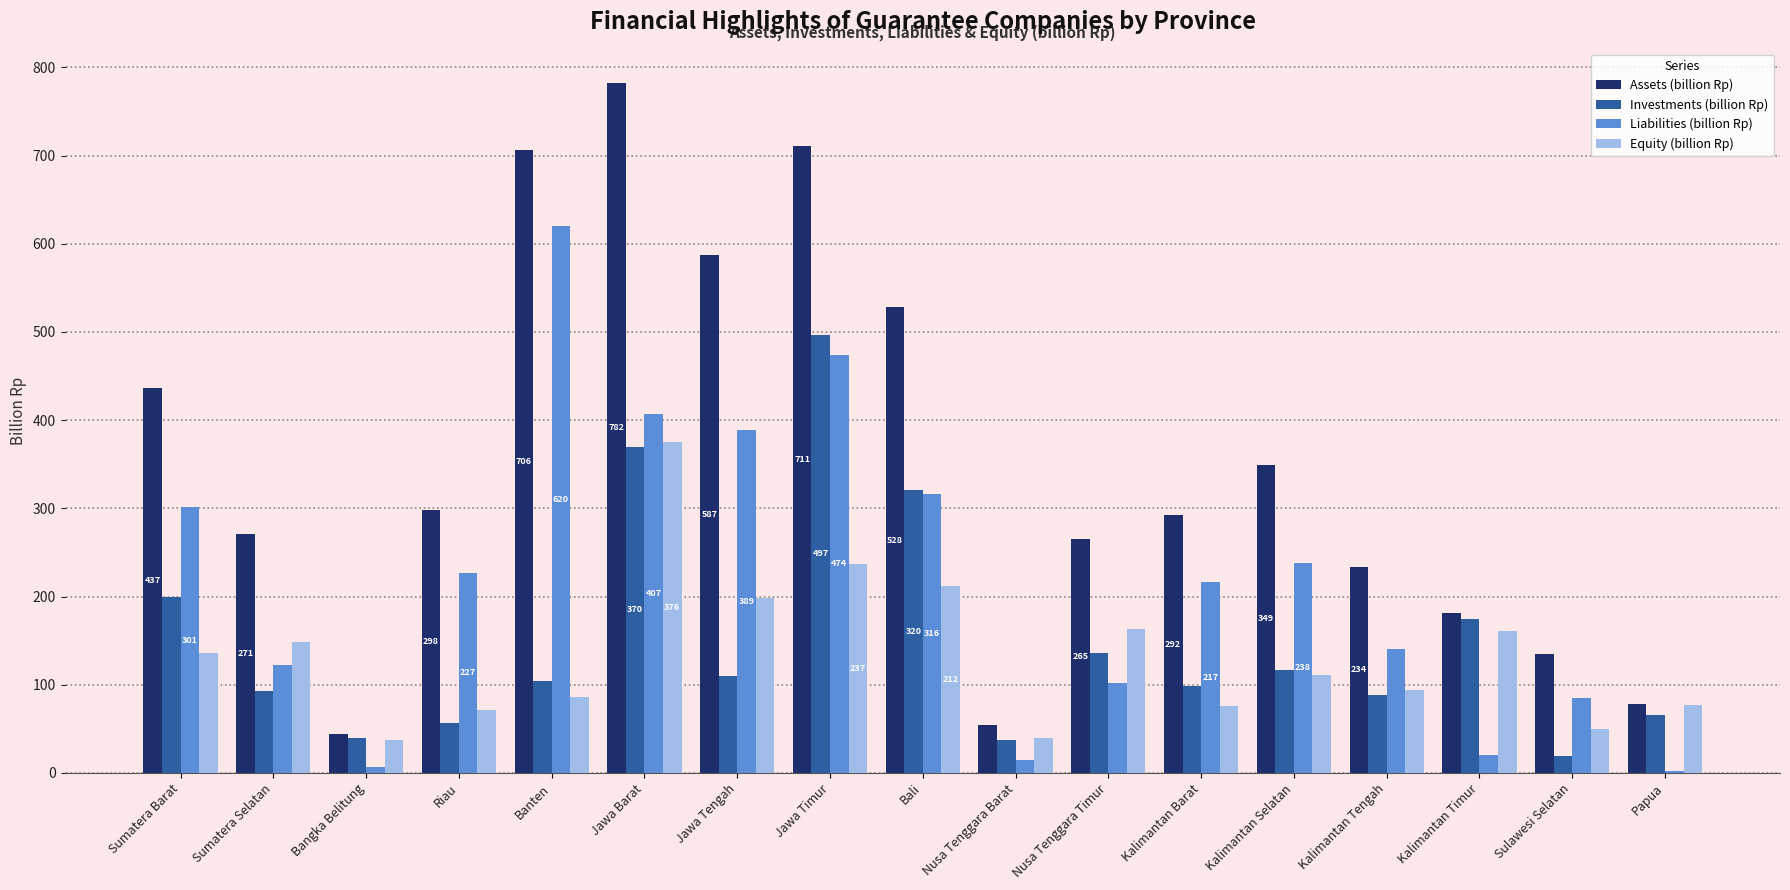

Is the value of Equity (billion Rp) at Riau greater than the value of Liabilities (billion Rp) at Nusa Tenggara Timur?

No